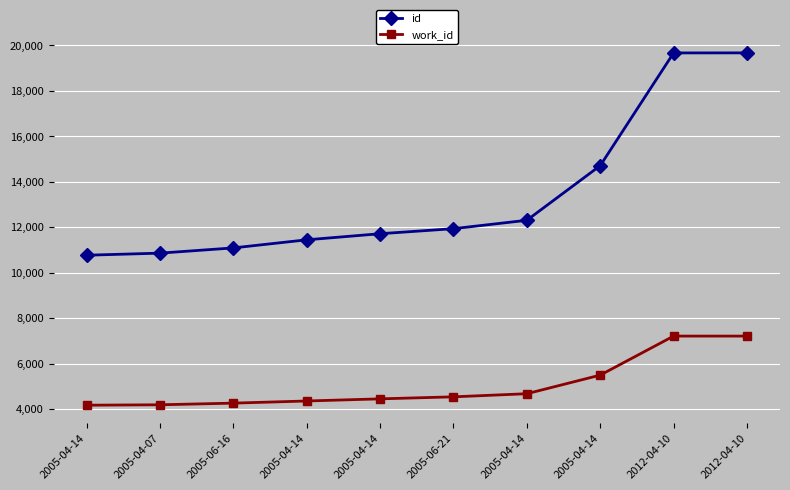

At which category is the sum across all series the highest?

2012-04-10